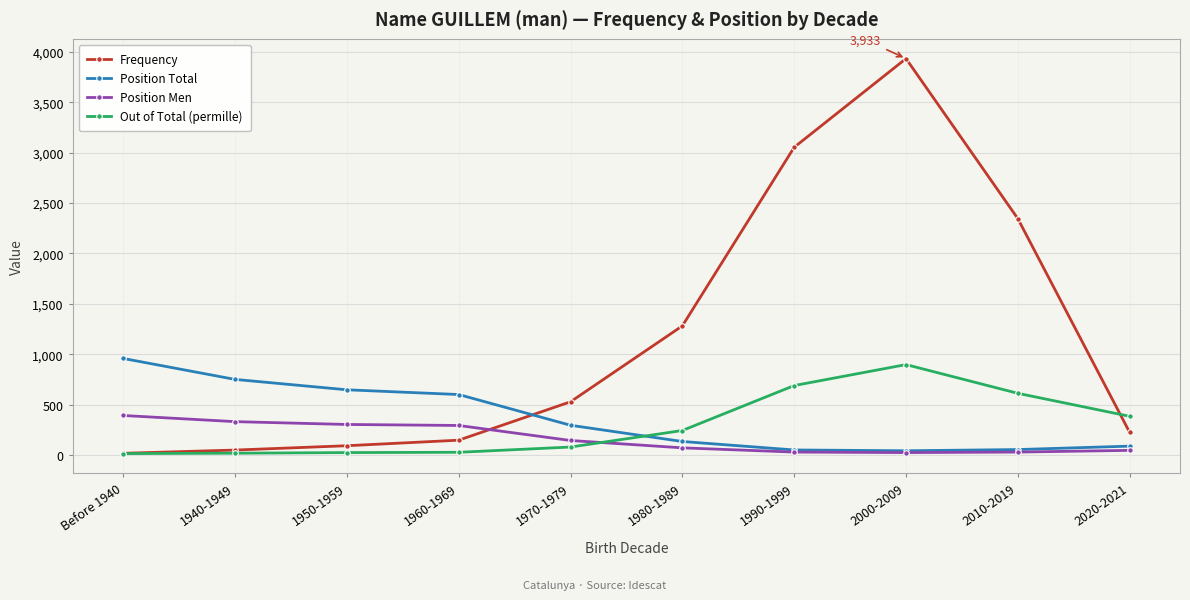

At how many categories does at least one series exceed 1477?

3